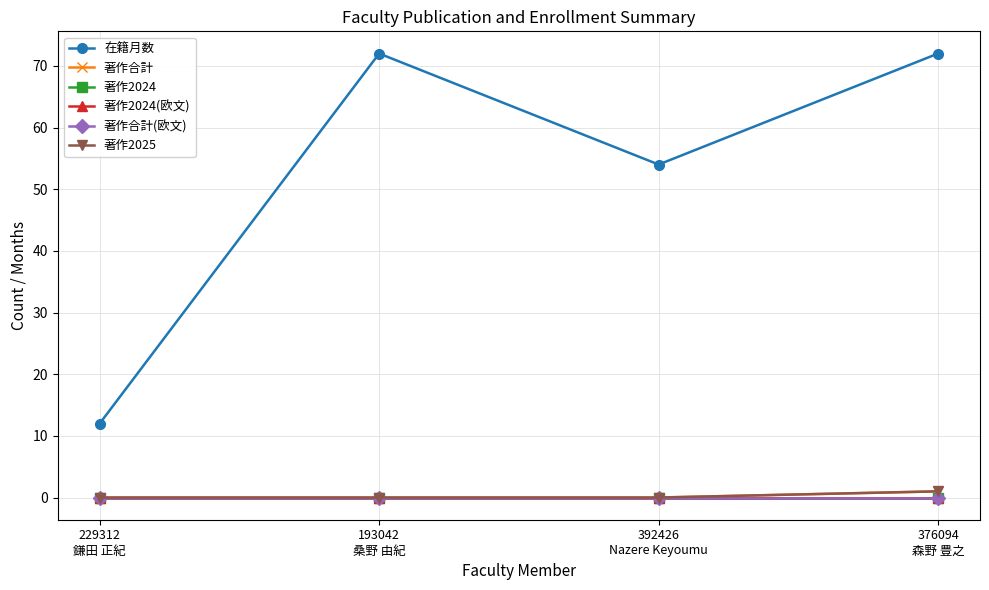

What position from the right is 376094
森野 豊之?

1